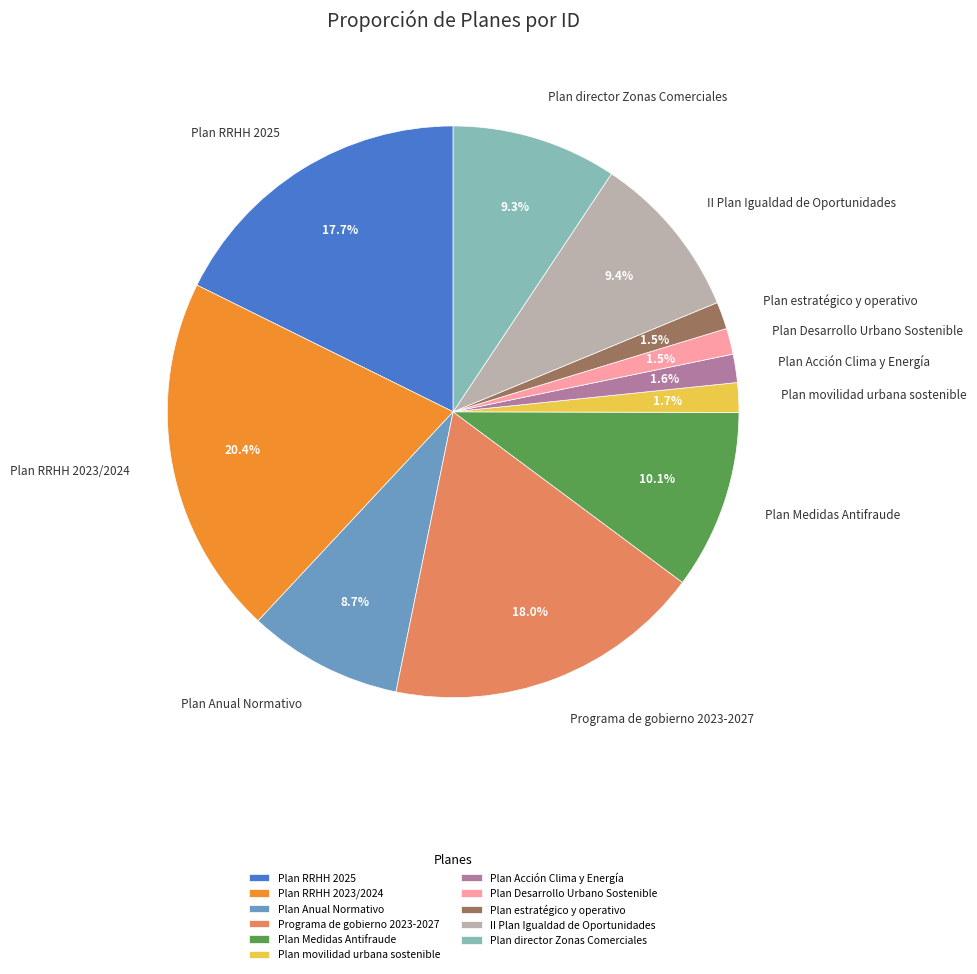

Between Plan Desarrollo Urbano Sostenible and Programa de gobierno 2023-2027, which is larger?

Programa de gobierno 2023-2027